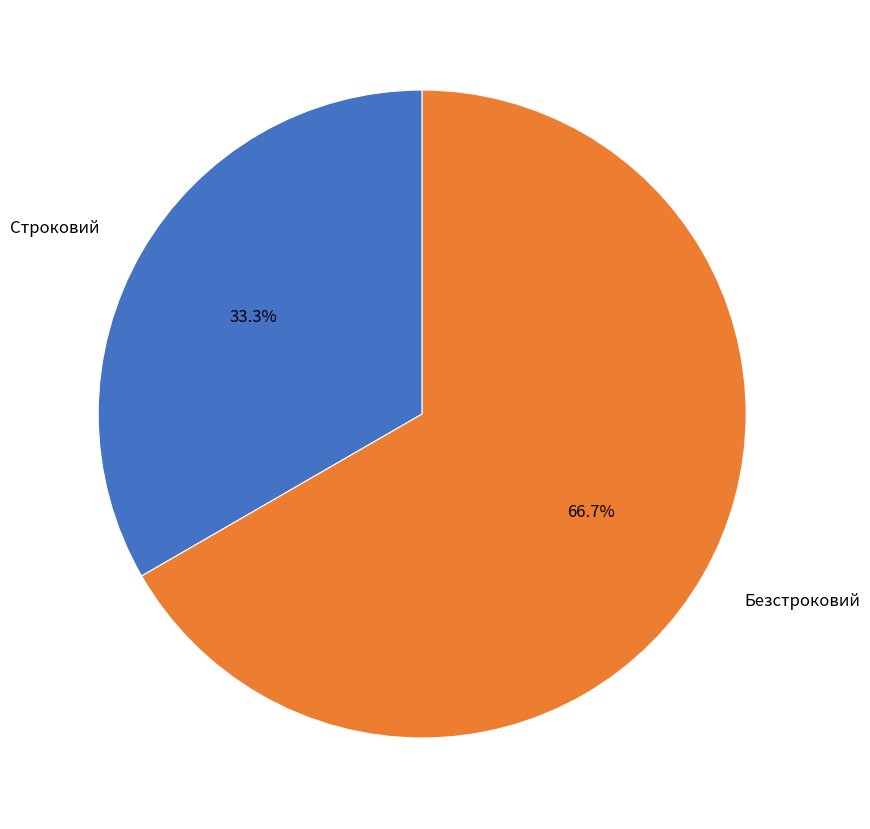

What is the total percentage of Безстроковий and Строковий?

100.0%